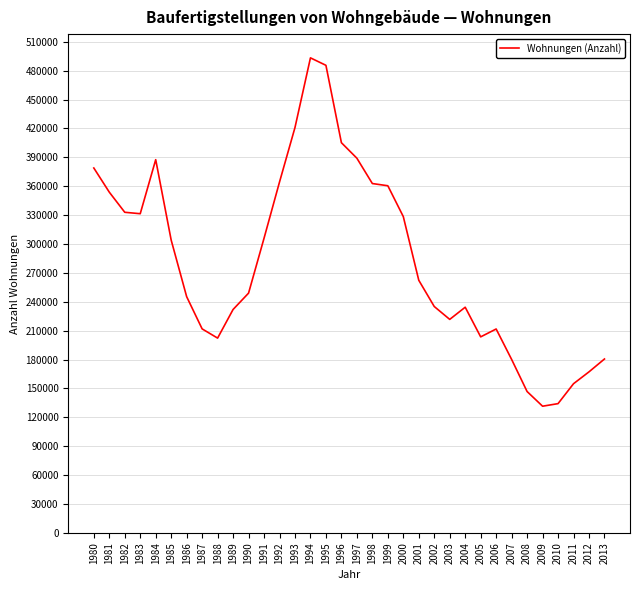

What is the difference between the second highest and minimum values?

354084